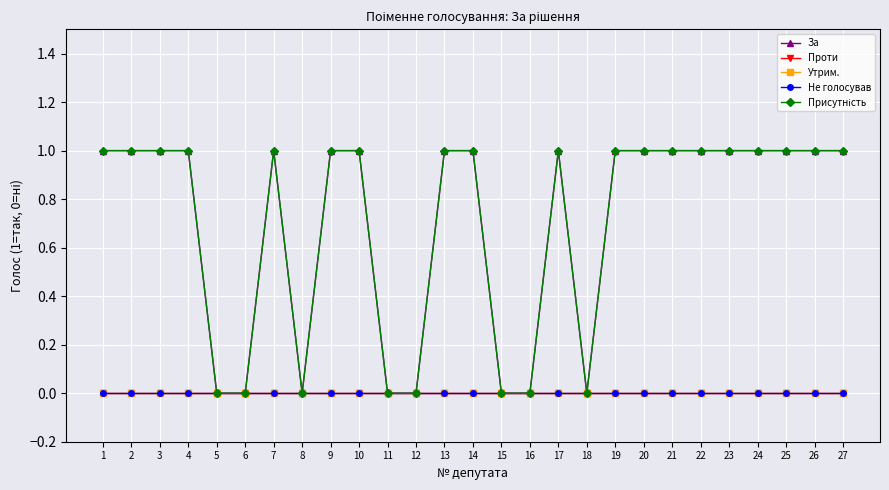

Reading left to right, extract all data points from this chart.

За: 1=1	2=1	3=1	4=1	5=0	6=0	7=1	8=0	9=1	10=1	11=0	12=0	13=1	14=1	15=0	16=0	17=1	18=0	19=1	20=1	21=1	22=1	23=1	24=1	25=1	26=1	27=1
Проти: 1=0	2=0	3=0	4=0	5=0	6=0	7=0	8=0	9=0	10=0	11=0	12=0	13=0	14=0	15=0	16=0	17=0	18=0	19=0	20=0	21=0	22=0	23=0	24=0	25=0	26=0	27=0
Утрим.: 1=0	2=0	3=0	4=0	5=0	6=0	7=0	8=0	9=0	10=0	11=0	12=0	13=0	14=0	15=0	16=0	17=0	18=0	19=0	20=0	21=0	22=0	23=0	24=0	25=0	26=0	27=0
Не голосував: 1=0	2=0	3=0	4=0	5=0	6=0	7=0	8=0	9=0	10=0	11=0	12=0	13=0	14=0	15=0	16=0	17=0	18=0	19=0	20=0	21=0	22=0	23=0	24=0	25=0	26=0	27=0
Присутність: 1=1	2=1	3=1	4=1	5=0	6=0	7=1	8=0	9=1	10=1	11=0	12=0	13=1	14=1	15=0	16=0	17=1	18=0	19=1	20=1	21=1	22=1	23=1	24=1	25=1	26=1	27=1